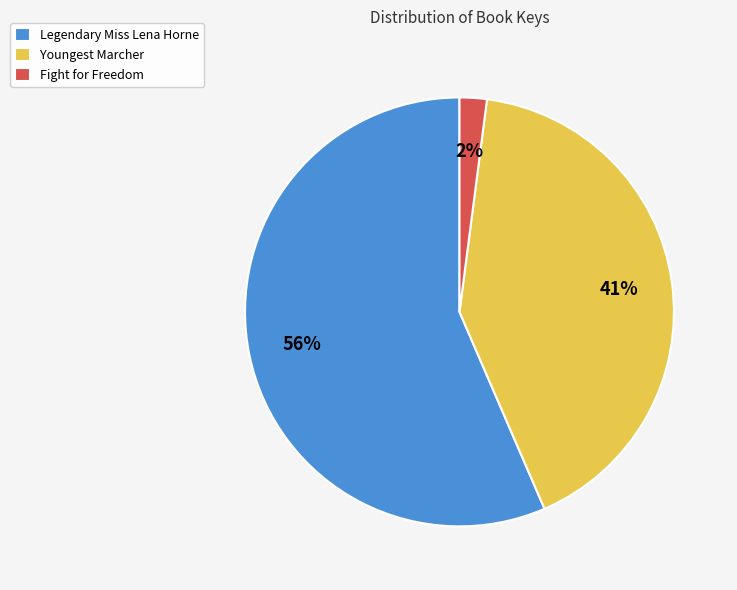

Rank the categories by value from highest to lowest.

Legendary Miss Lena Horne, Youngest Marcher, Fight for Freedom